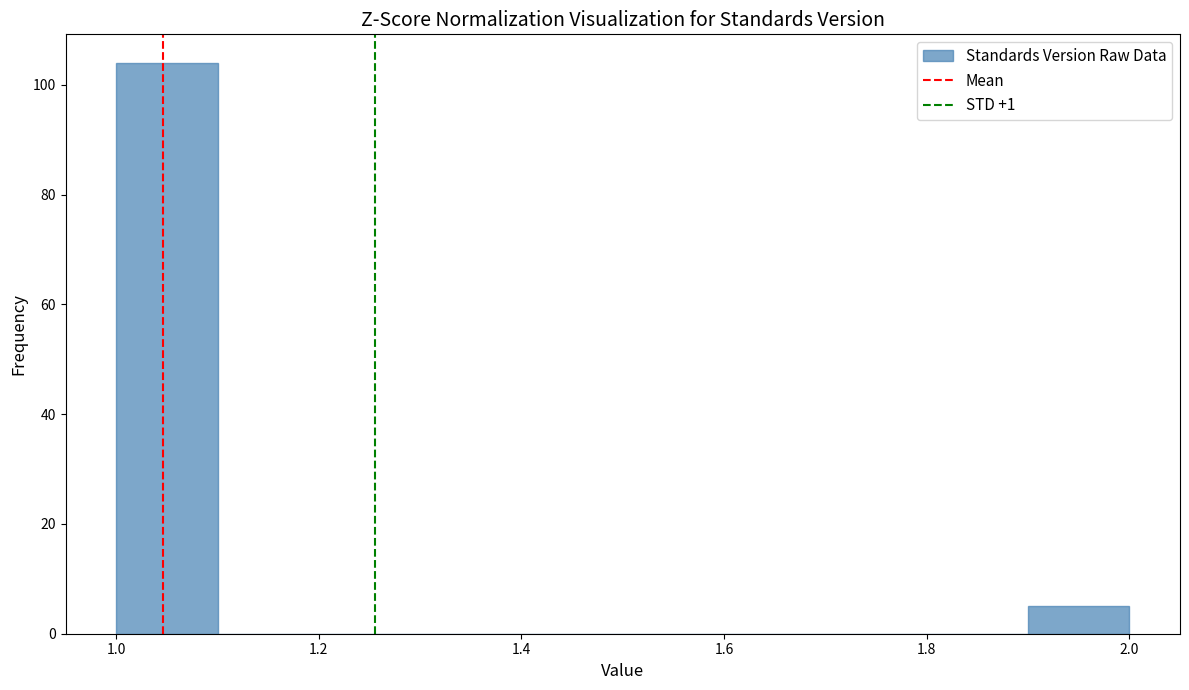

What is the height of the bar covering 1.0 to 1.1 on the x-axis? The values are not printed on the chart, so give them approximately, as read against the axis.

104